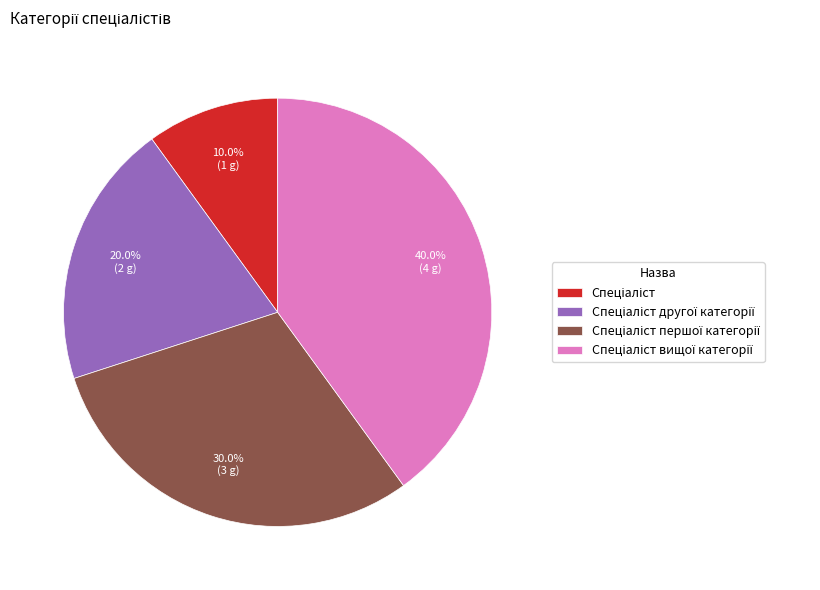

Is there a majority slice in this chart?

No